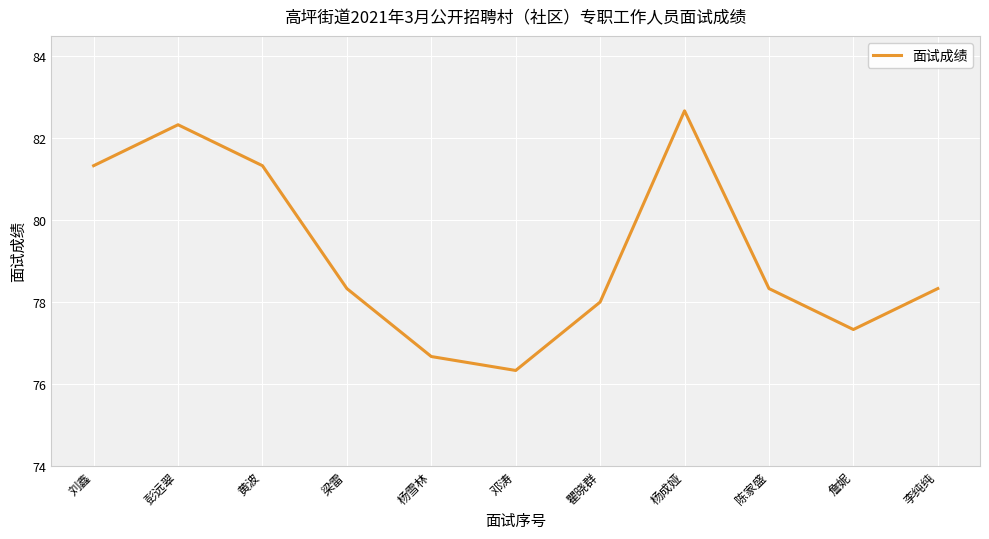

Where is the first local maximum?

彭远翠